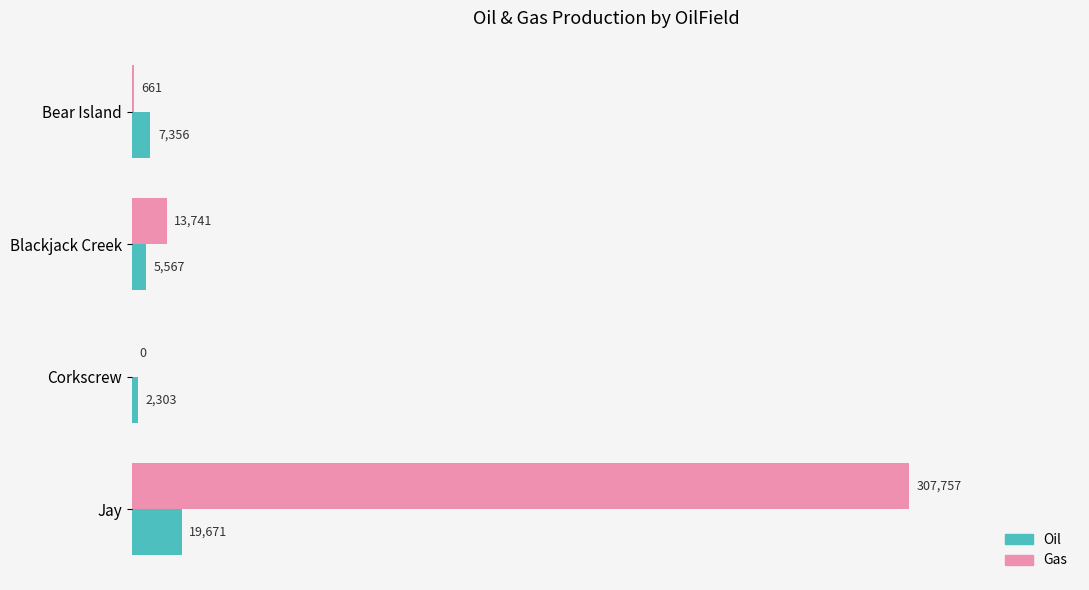

At which category is the sum across all series the highest?

Jay